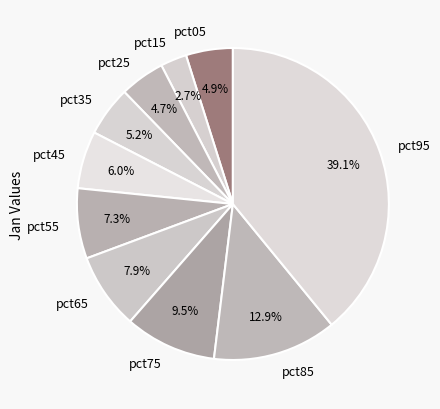

Which category has the biggest portion of the pie?

pct95